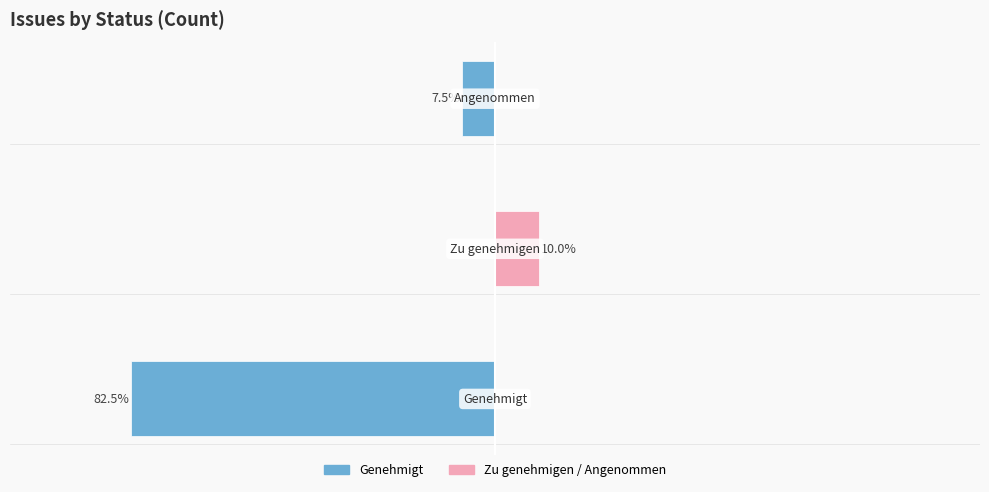

What is the sum of all Zu genehmigen / Angenommen values?

10.0